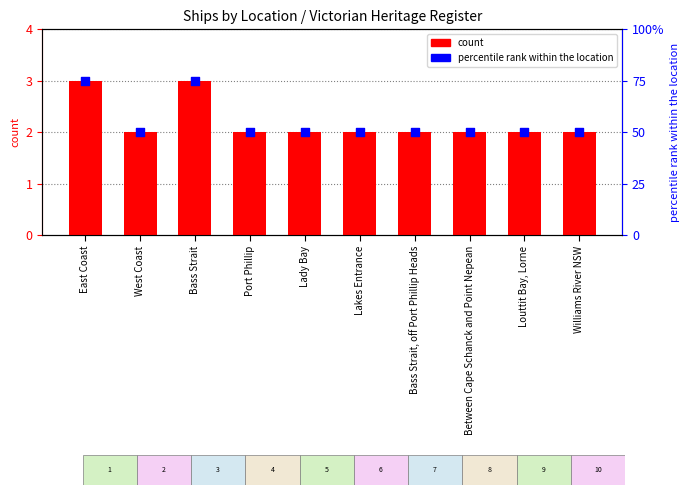

At how many categories does at least one series exceed 49?

10